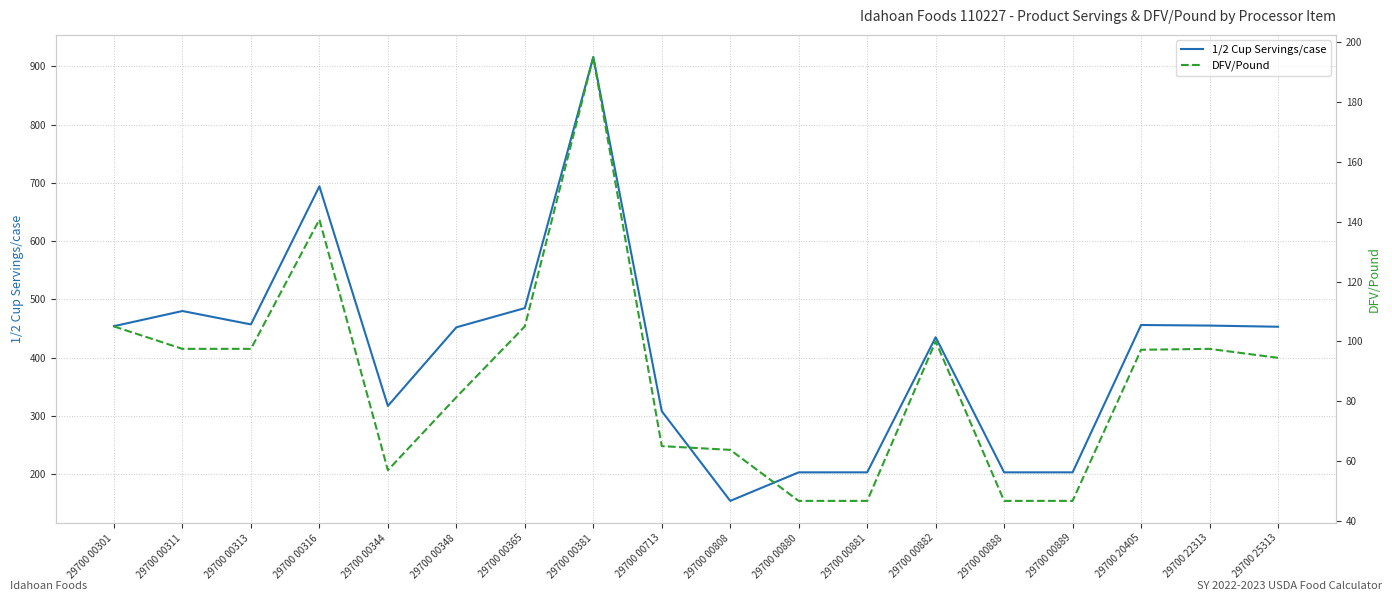

What is the highest value of the 1/2 Cup Servings/case series?

916